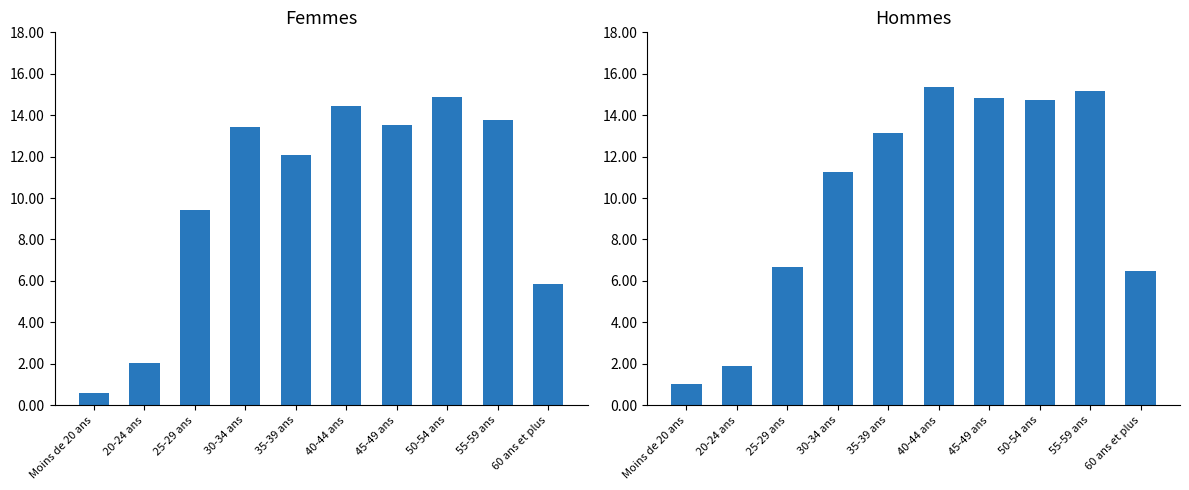

What is the average value of the Femmes series?

10.0